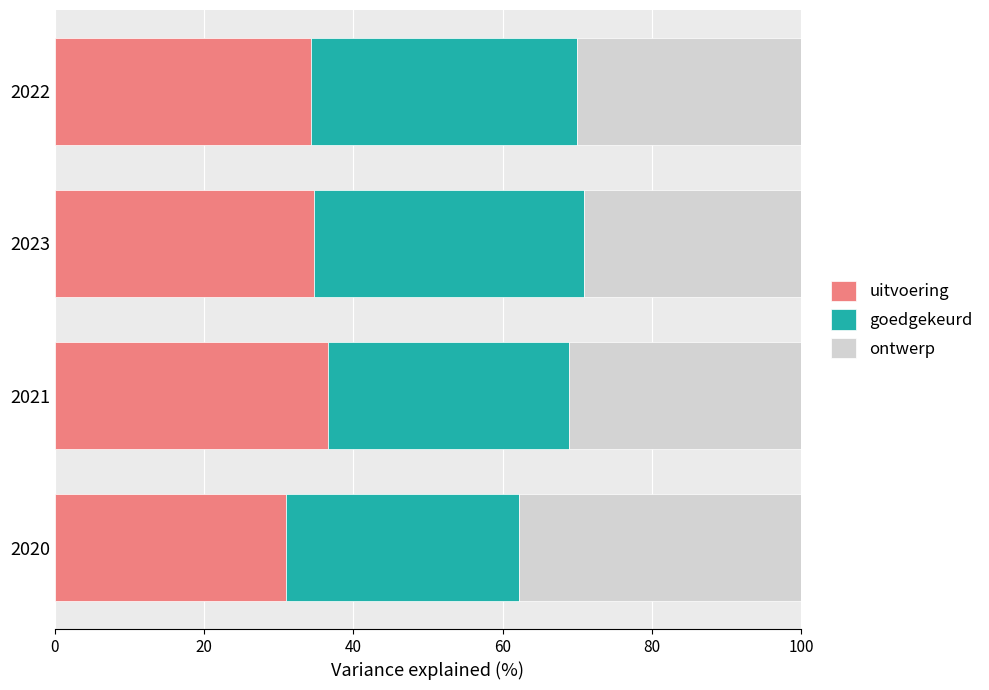

Count the number of data series in this chart.

3